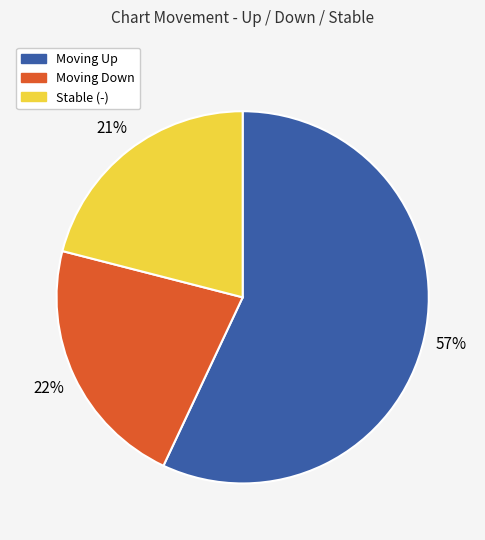

To the nearest percent, what is the average slice percentage?

33%